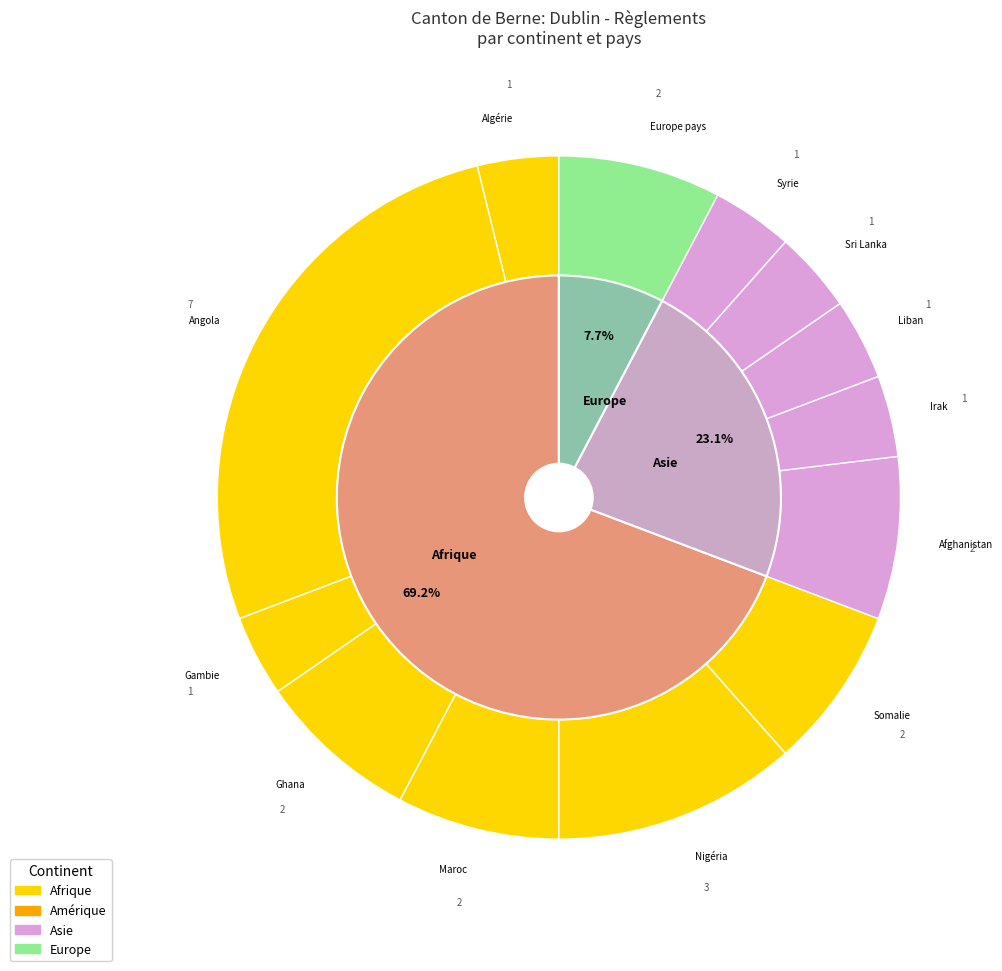

What percentage is the Asie slice, to the nearest percent?

23%